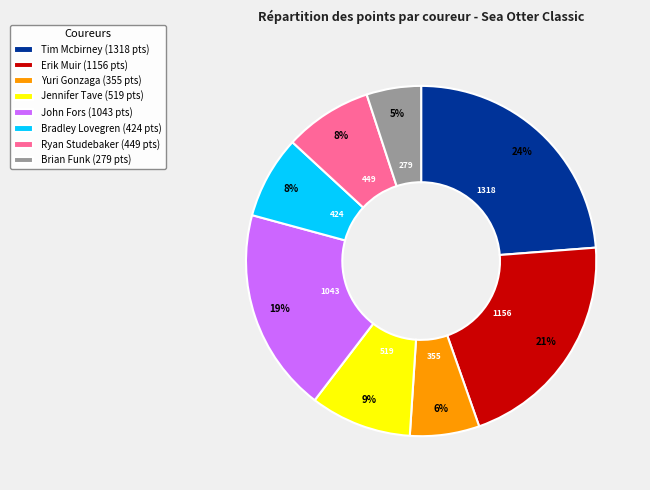

To the nearest percent, what is the difference between the largest and smallest slice percentages?

19%